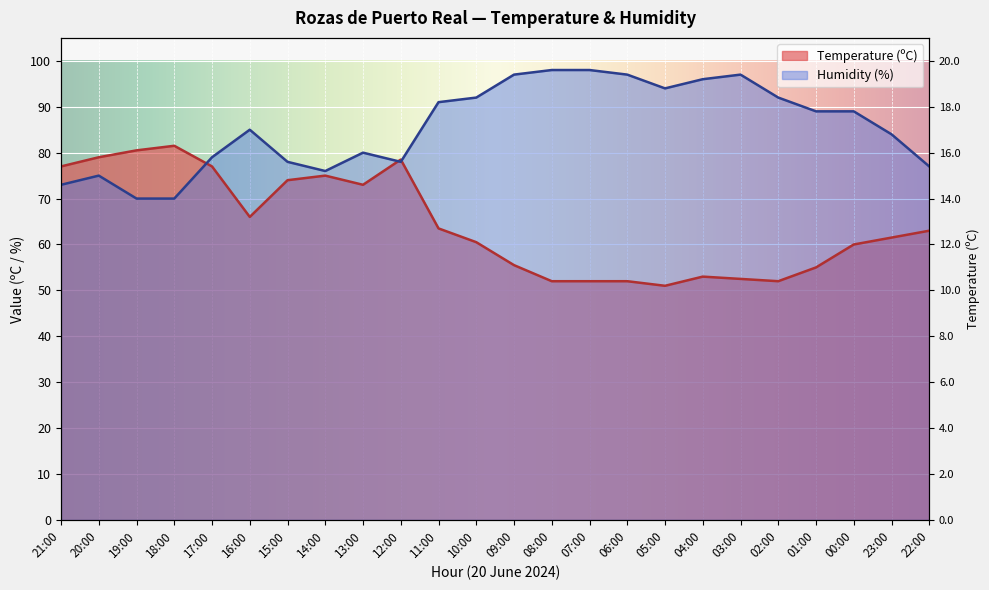

At which category does Temperature (C) reach its first local peak?

18:00